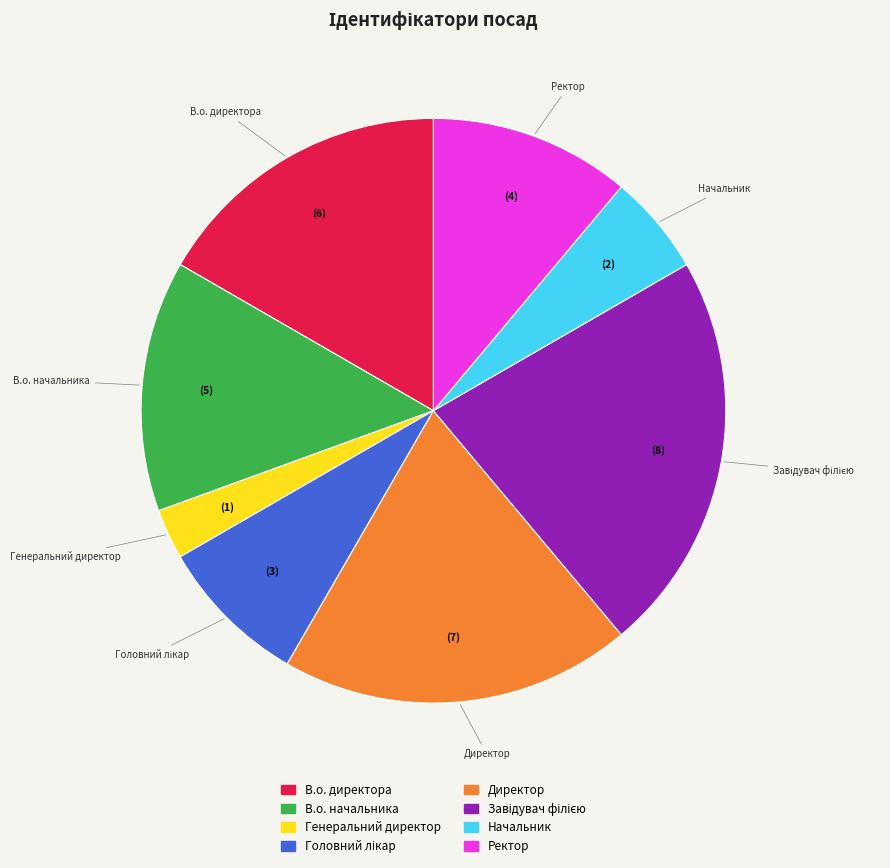

Does Ректор represent more than half of the total?

No